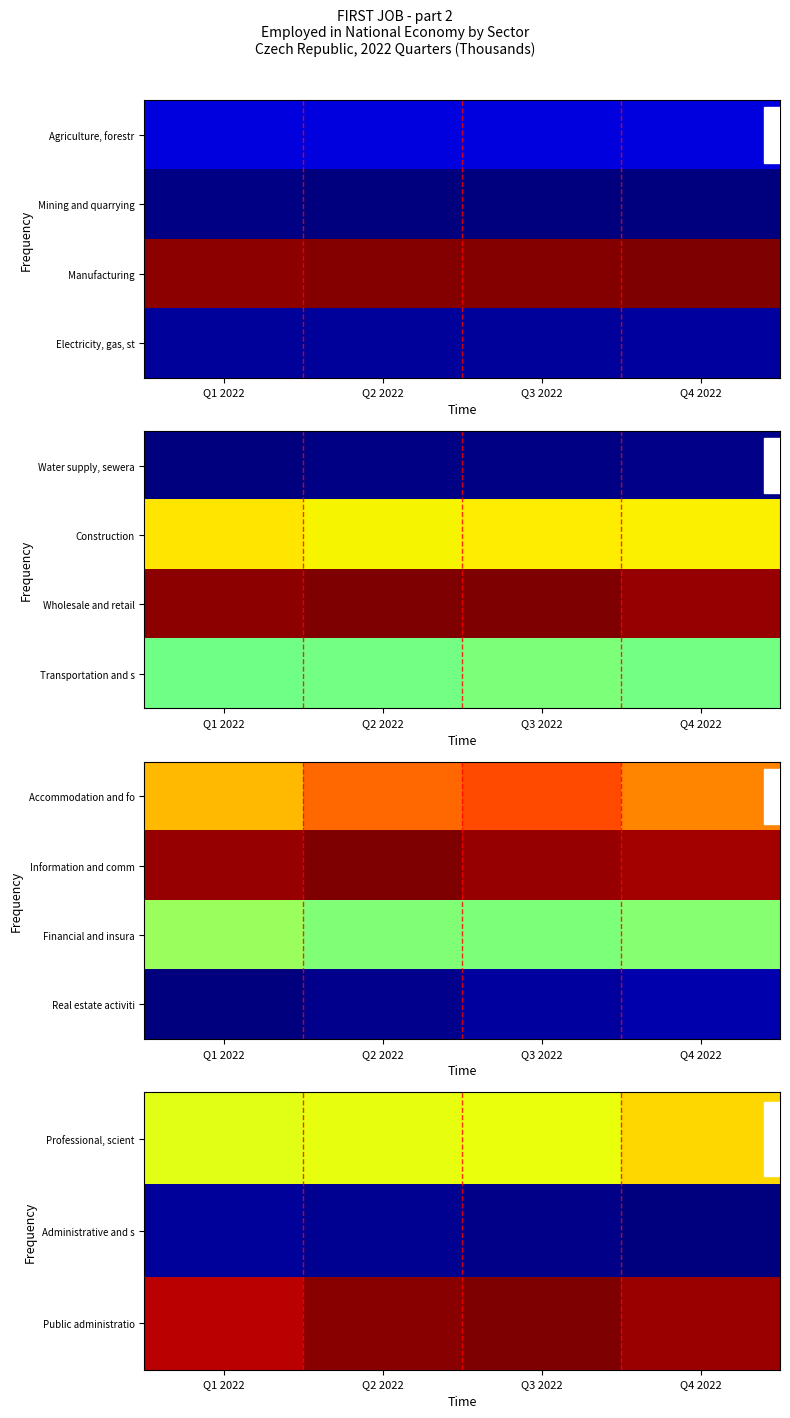

The Administrative and s series shows 184.2 at Q1 2022. True or false?

False